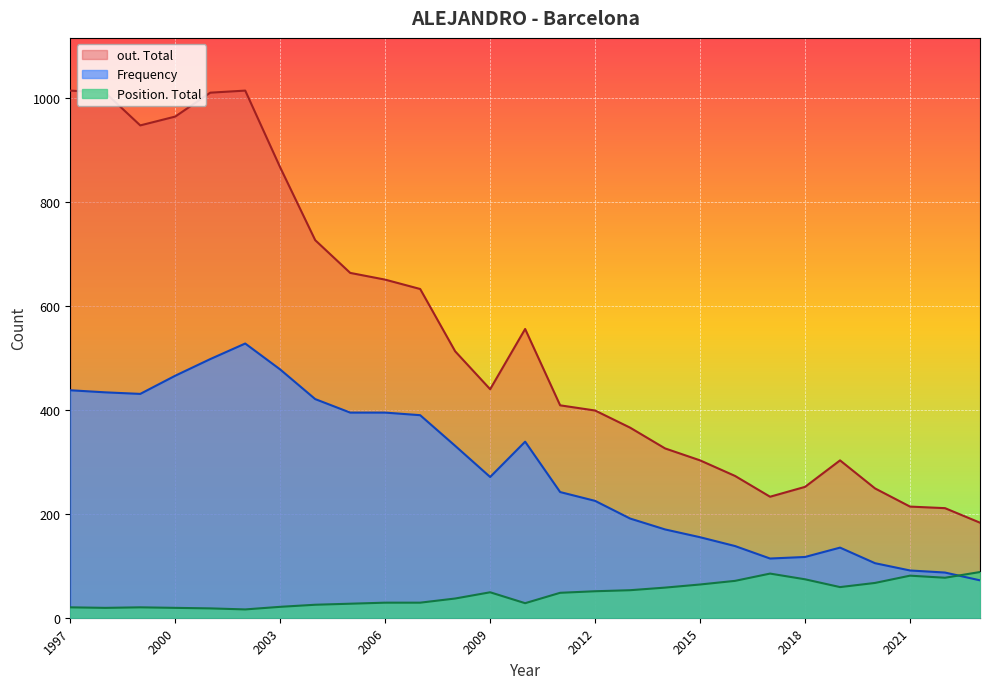

Which series has the largest total across all categories?

out. Total